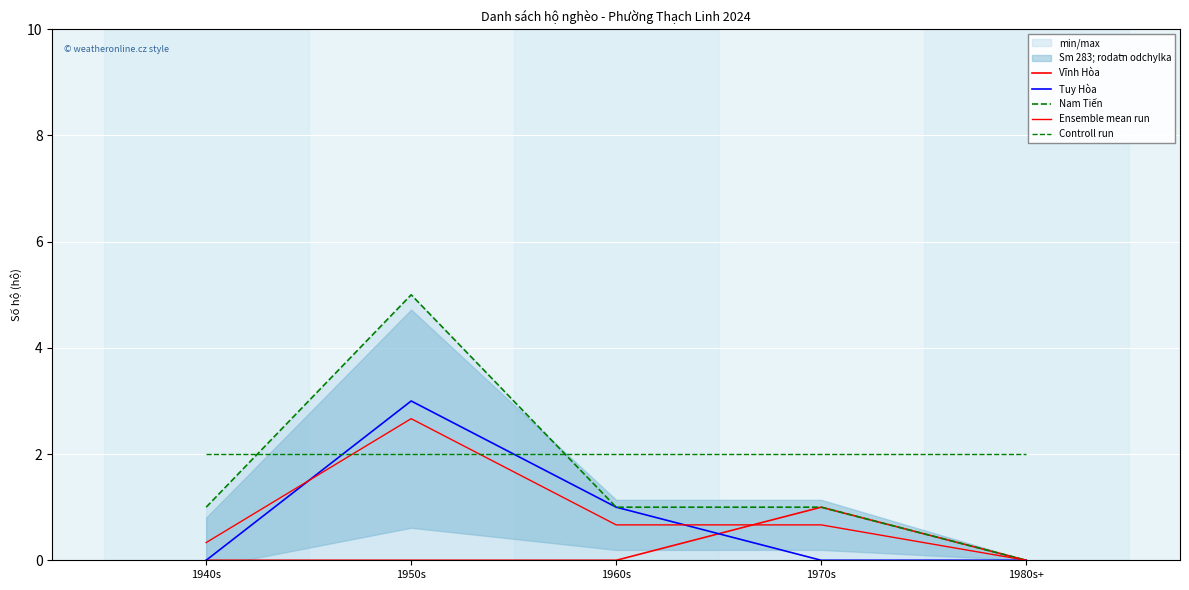

Between 1940s and 1970s, which series saw the biggest shift?

Vĩnh Hòa